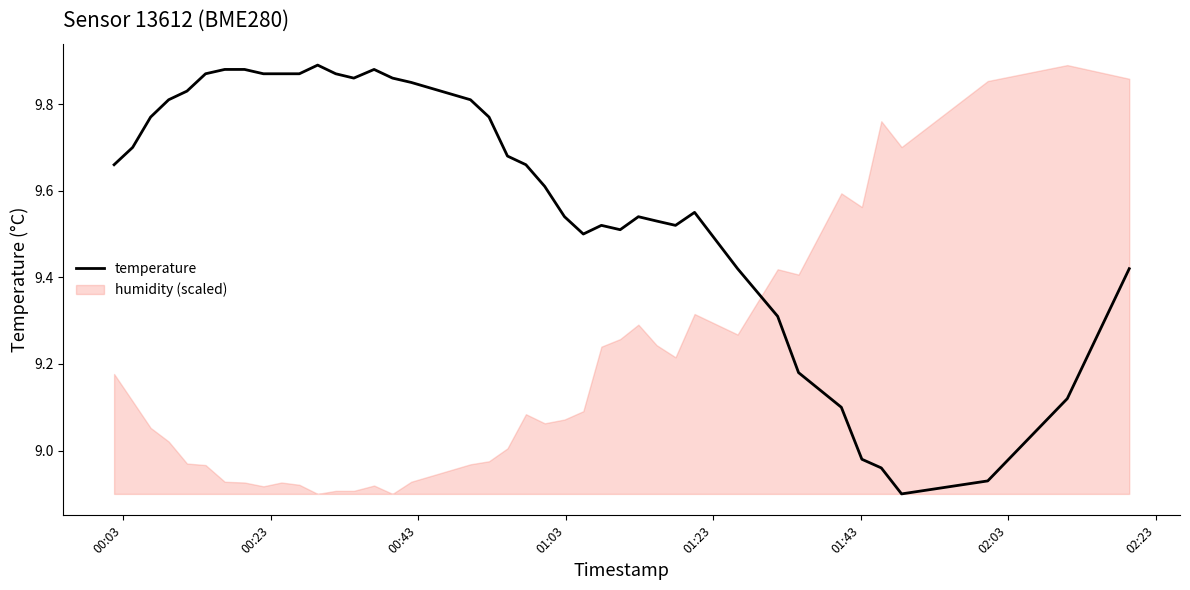

How many values are below 9?

4